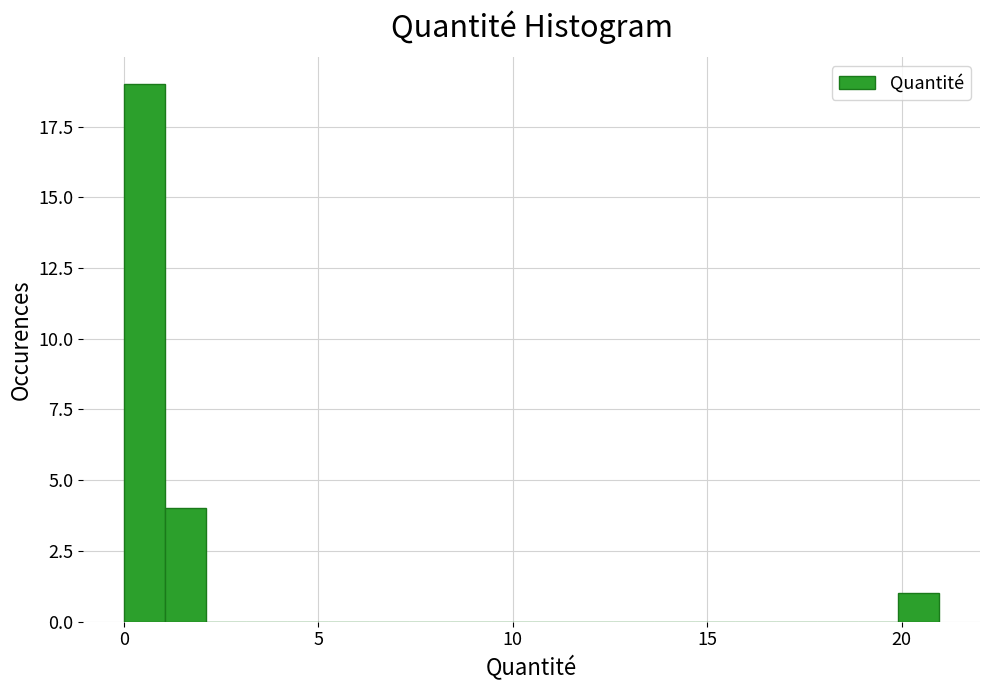

Around what value on the x-axis is the tallest bar? Give the approximate position of its centre, as read against the axis.

0.5